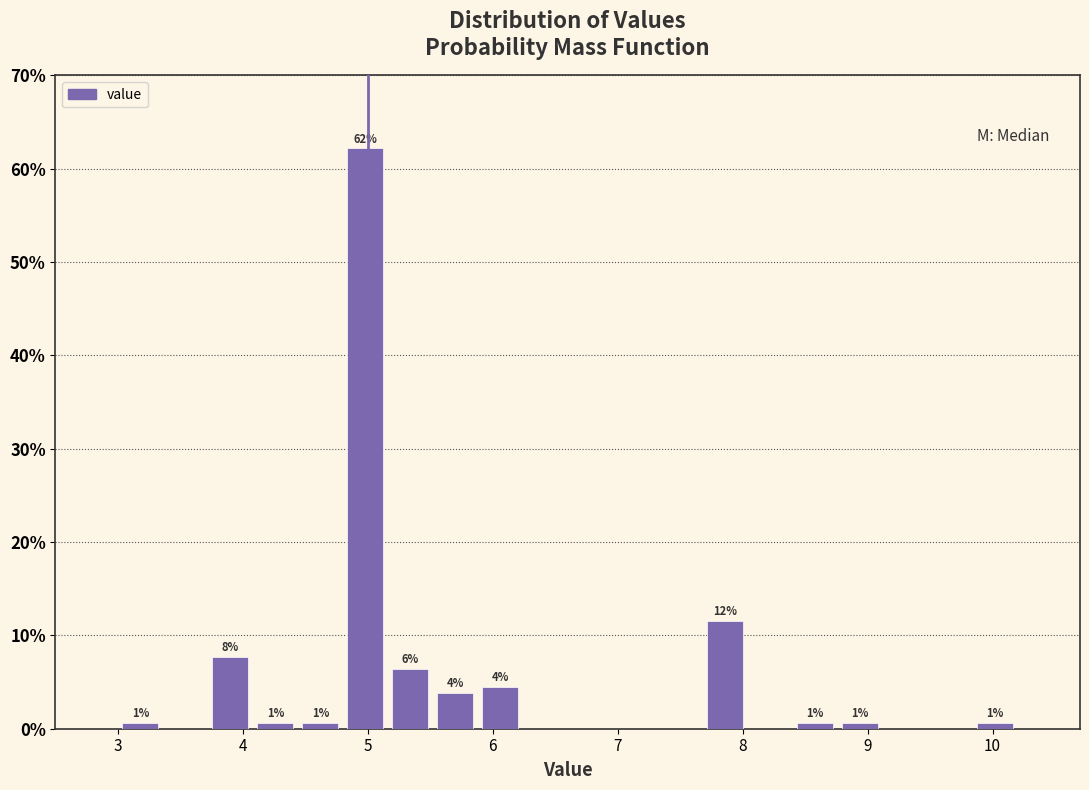

Read against the x-axis, roughly where is the centre of the tallest bar?

5.0